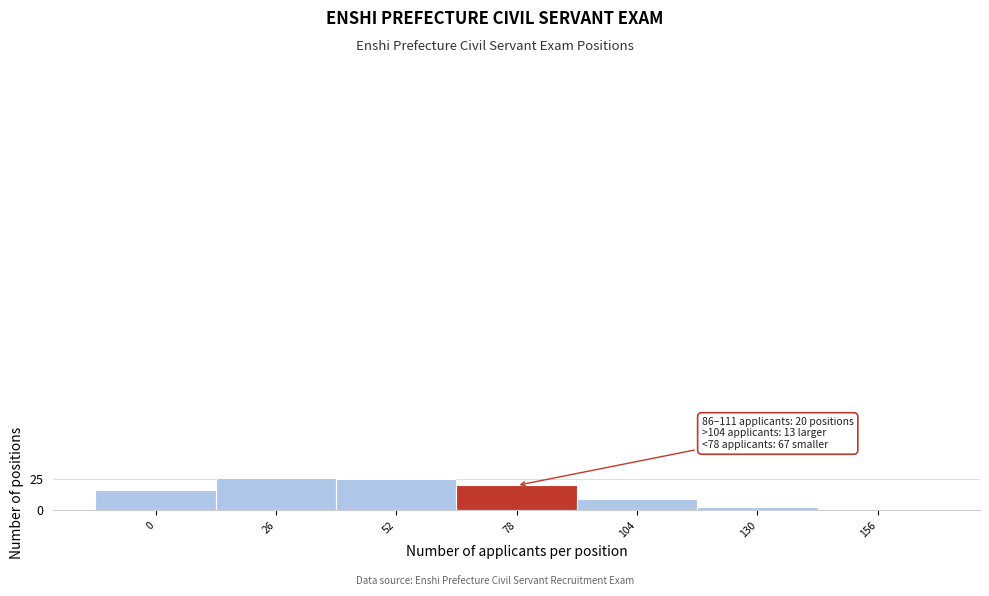

Reading left to right, transcribe all the data shown in this chart.

16	26	25	20	9	3	1